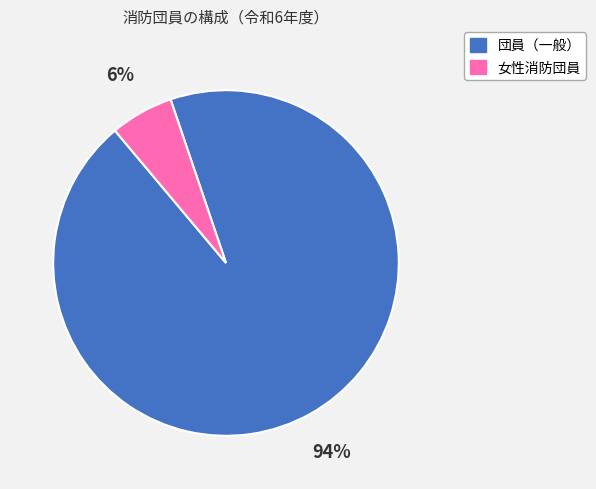

Does any single category account for the majority?

Yes